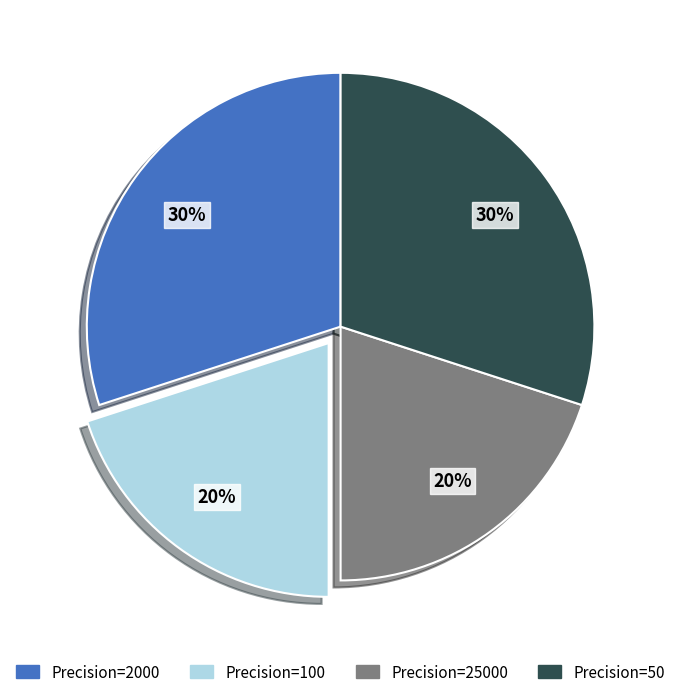

To the nearest percent, what is the average slice percentage?

25%